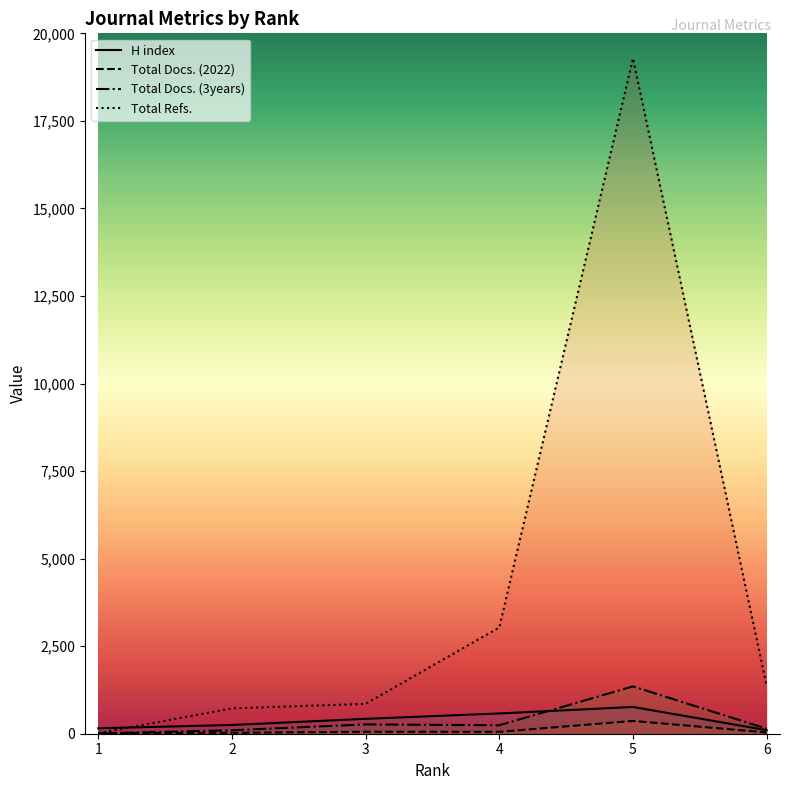

Reading left to right, extract all data points from this chart.

H index: 155	249	425	579	764	102
Total Docs. (2022): 20	26	56	54	365	37
Total Docs. (3years): 8	99	266	241	1351	144
Total Refs.: 14	724	853	3035	19286	1367